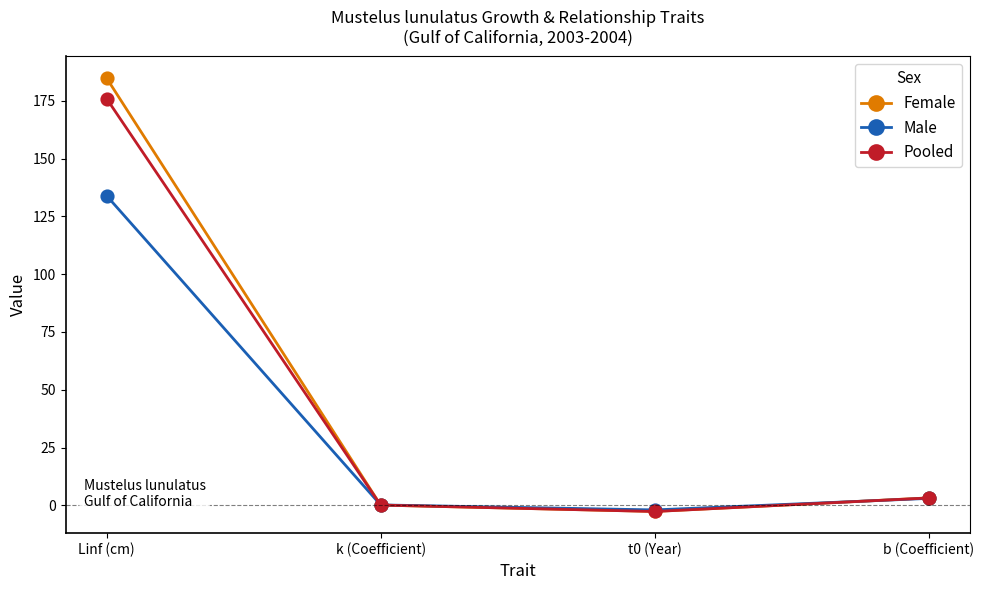

Is this an area chart (filled region under the line)?

No